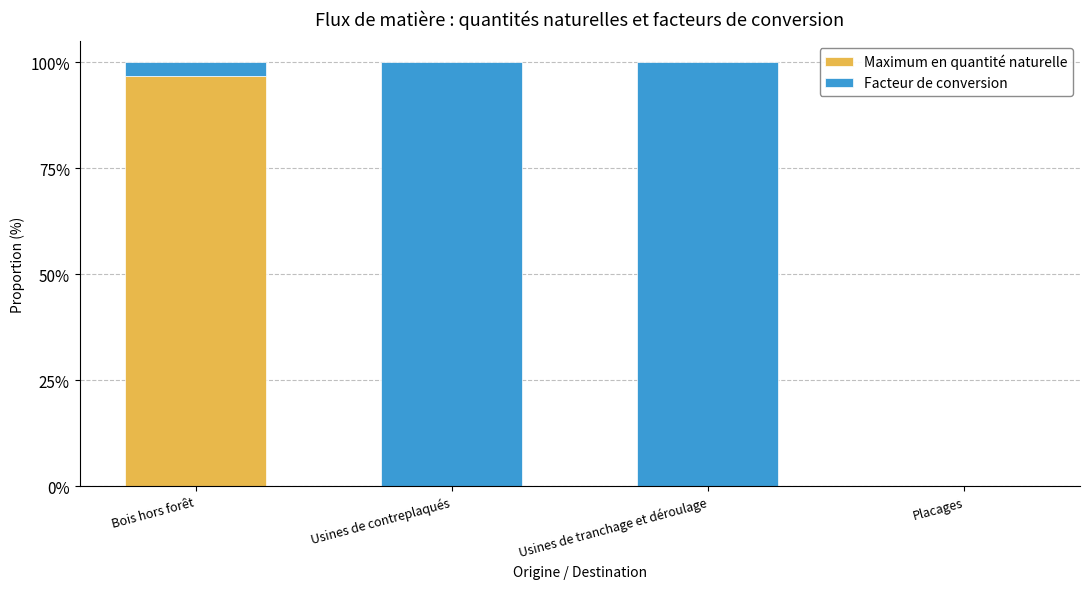

What is the label of the 3rd bar from the right?

Usines de contreplaqués